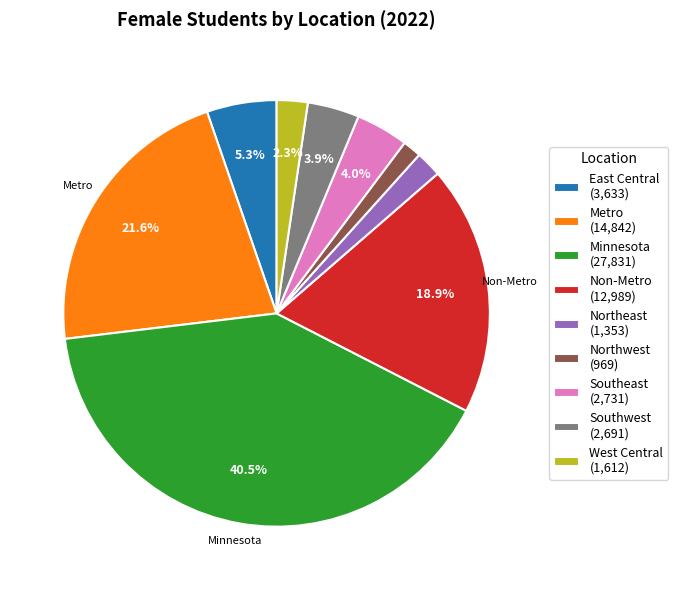

Is it true that East Central is 5% of the pie?

True